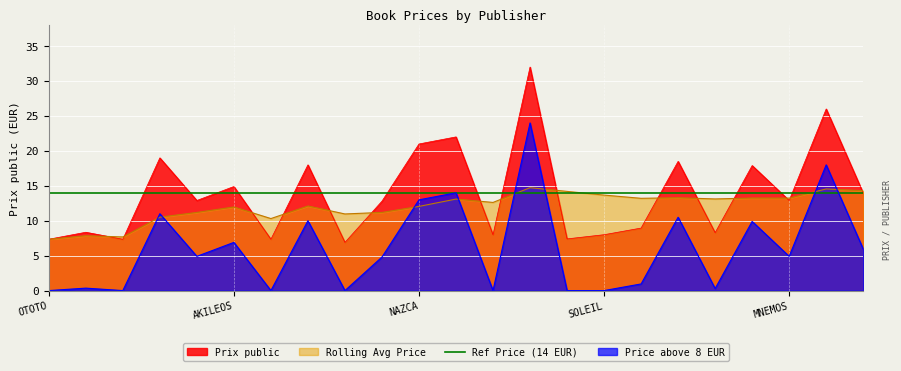

At which label does Avg Price first exceed 4?

PIKA